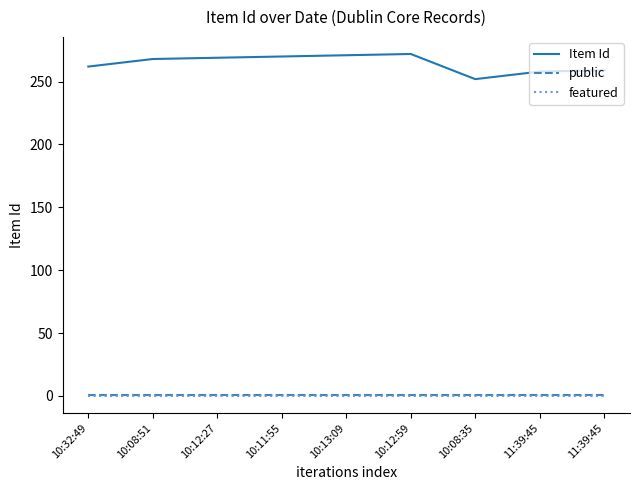

How many lines are shown in the chart?

3